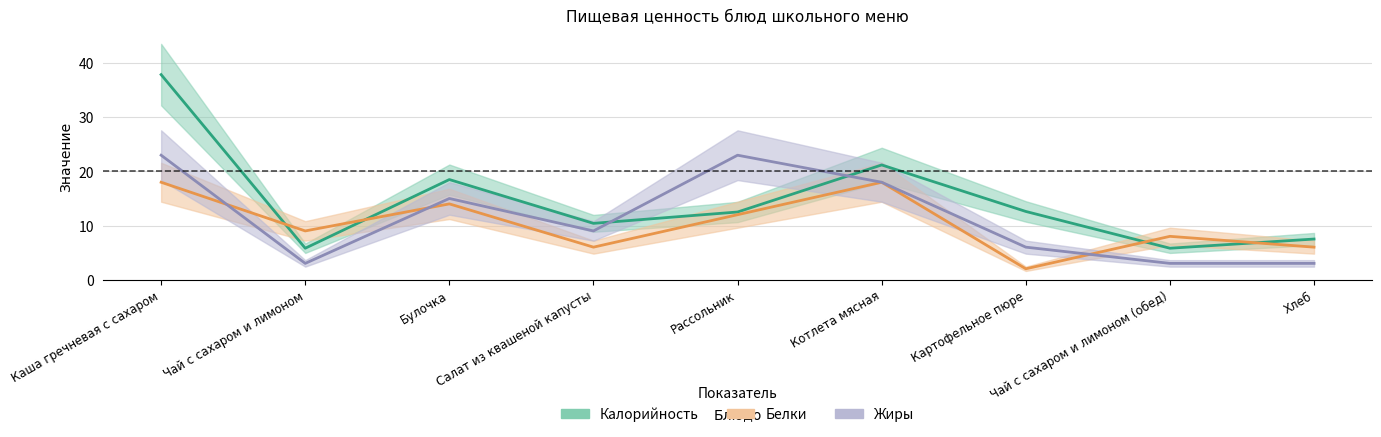

The value of Жиры at Котлета мясная is 18.0. True or false?

True